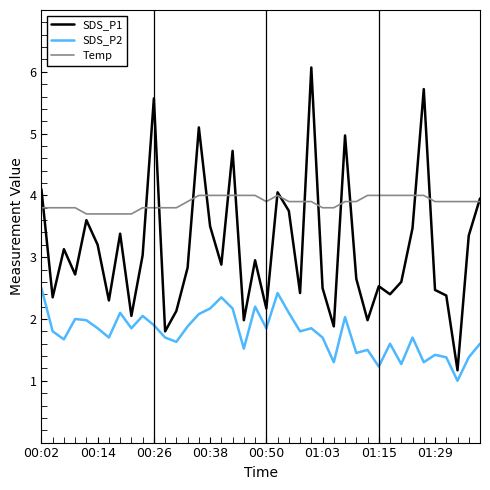

Which series has the largest total across all categories?

Temp